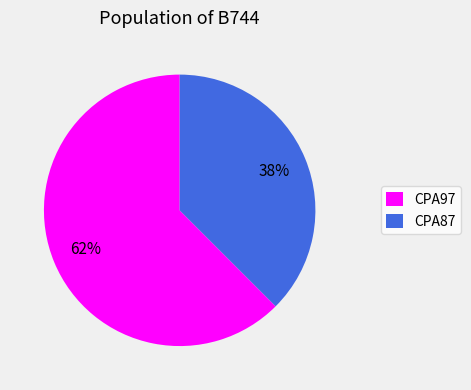

To the nearest percent, what is the combined percentage of CPA87 and CPA97?

100%